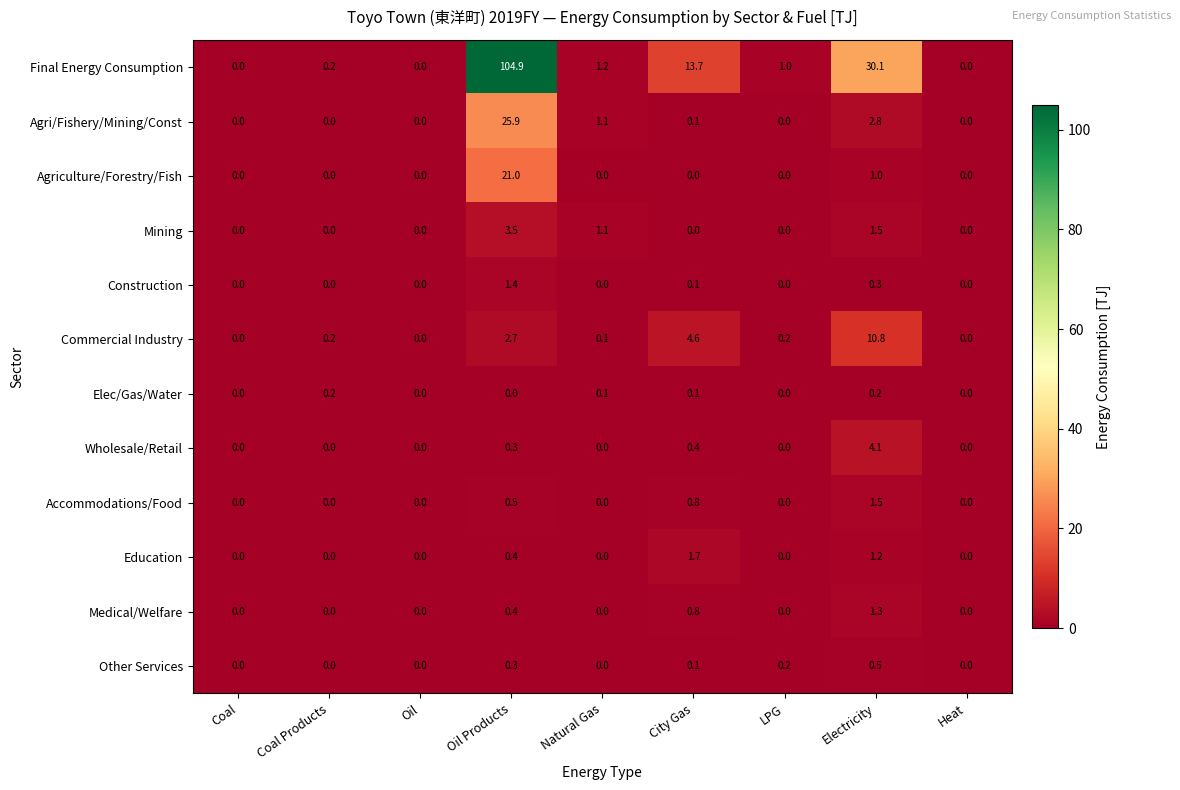

Is it true that Accommodations/Food equals 0.5 at Heat?

False